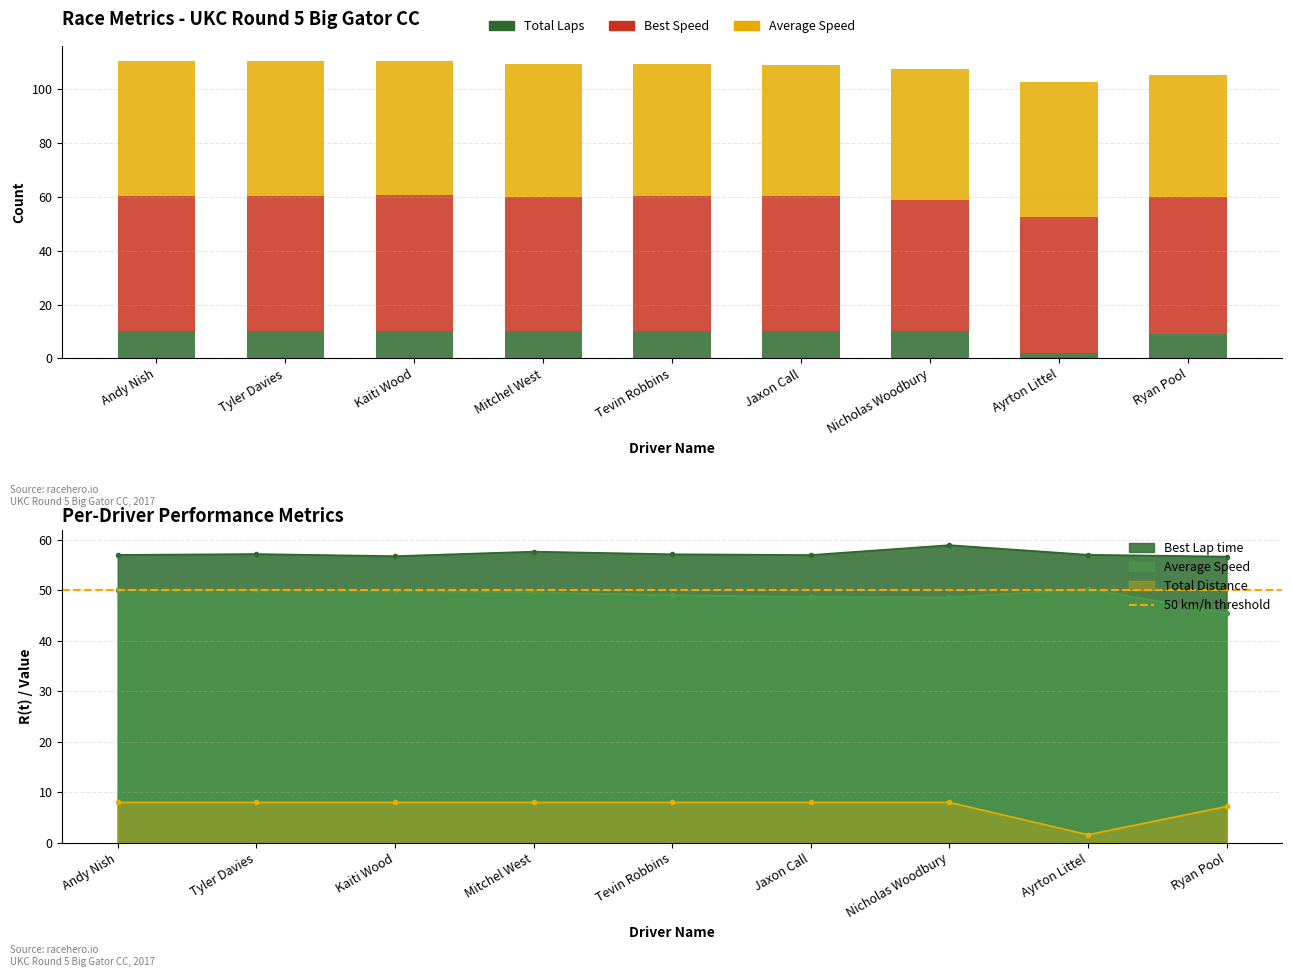

How many groups of bars are there?

9